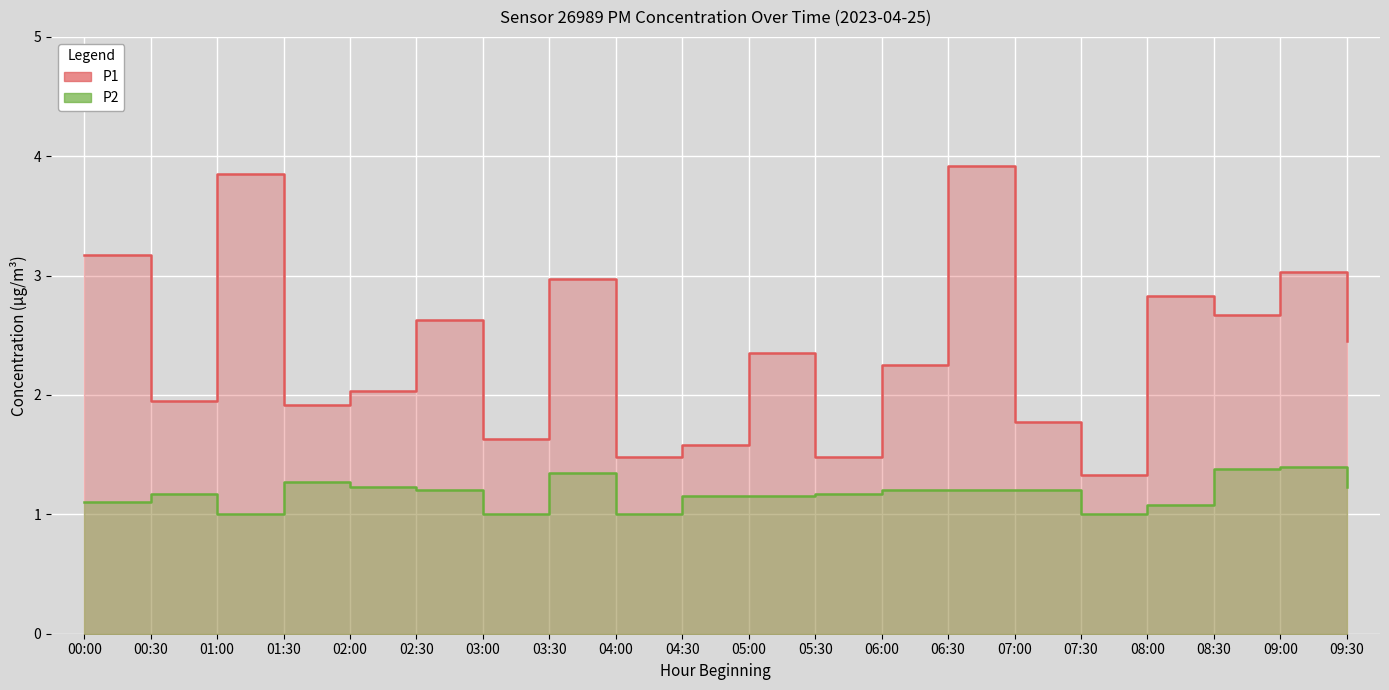

Which category has the highest value in the P2 series?

09:00